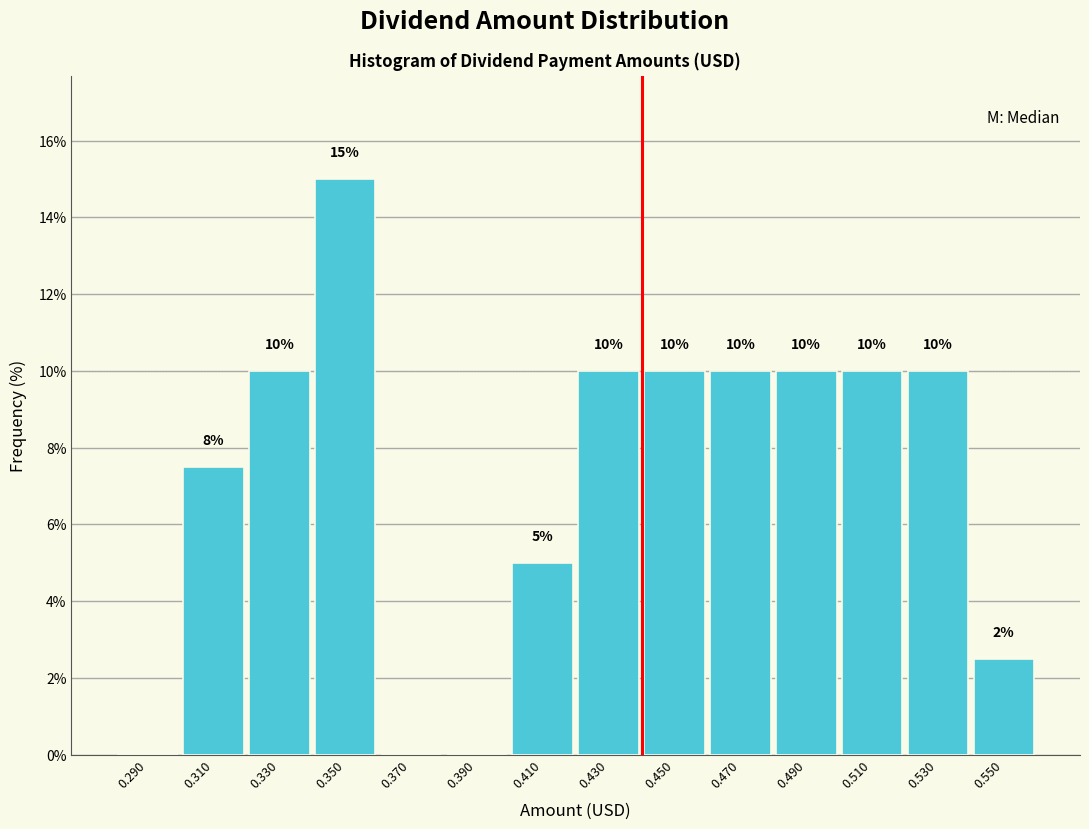

Which range on the x-axis has the tallest bar?

0.34 to 0.36